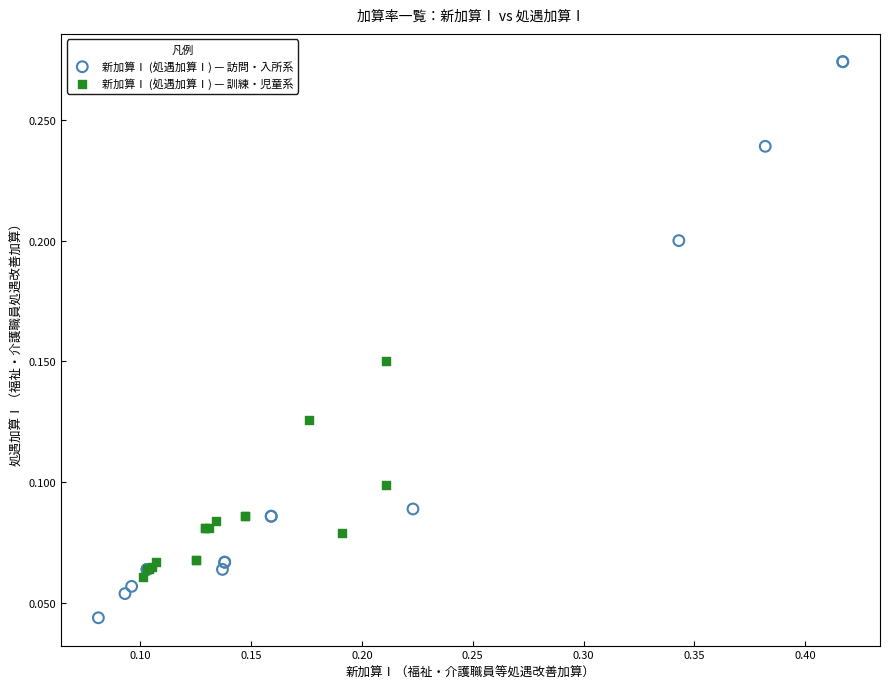

Which series contains the lowest Y value?

新加算Ⅰ (処遇加算Ⅰ) — 訪問・入所系